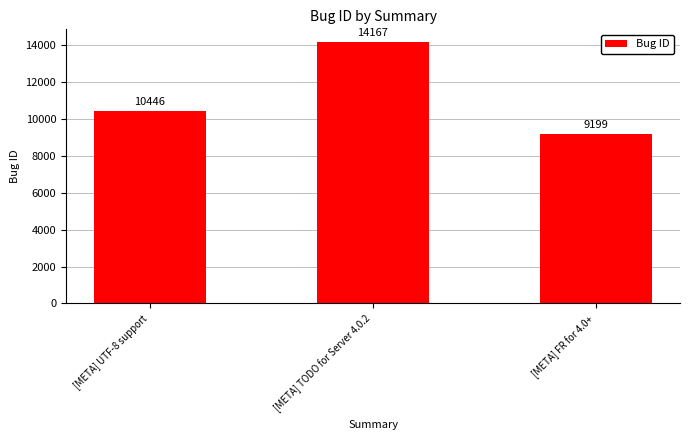

What is the difference between the maximum and second lowest values?

3721